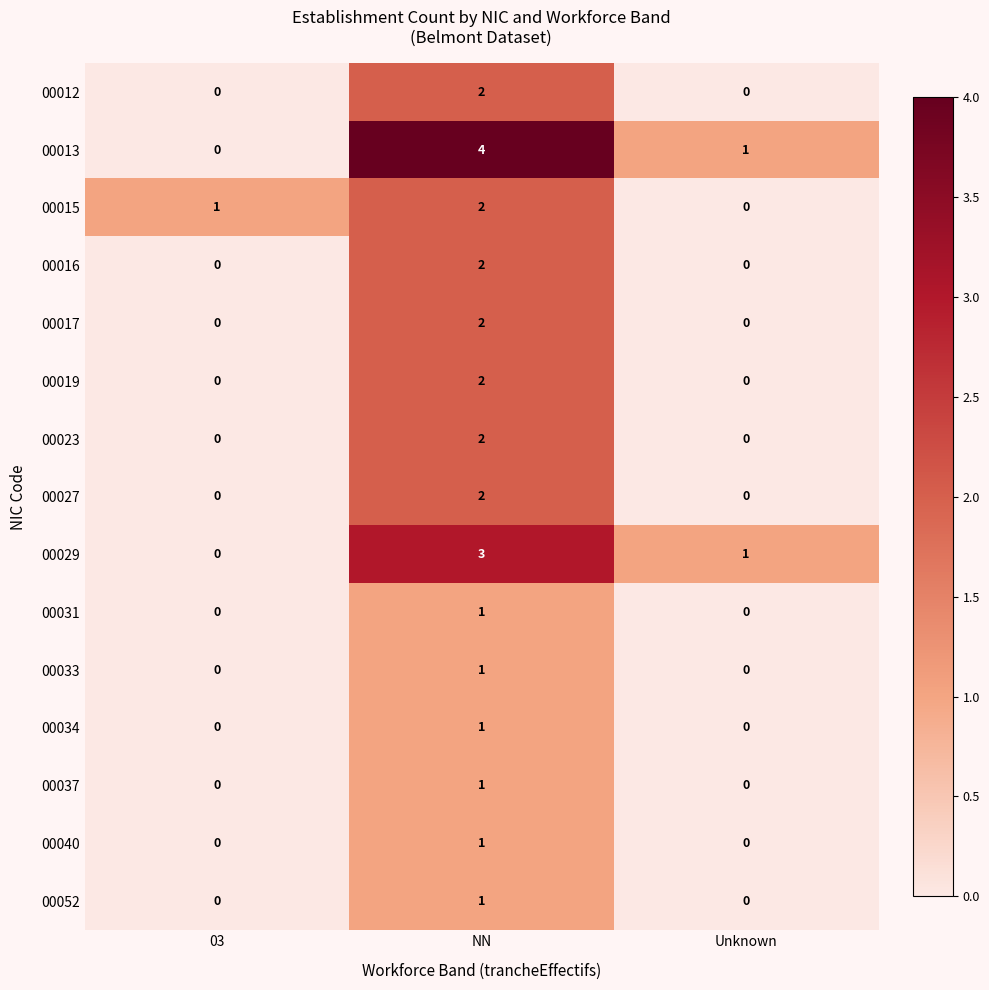

Which series changed the most between NN and Unknown?

00013